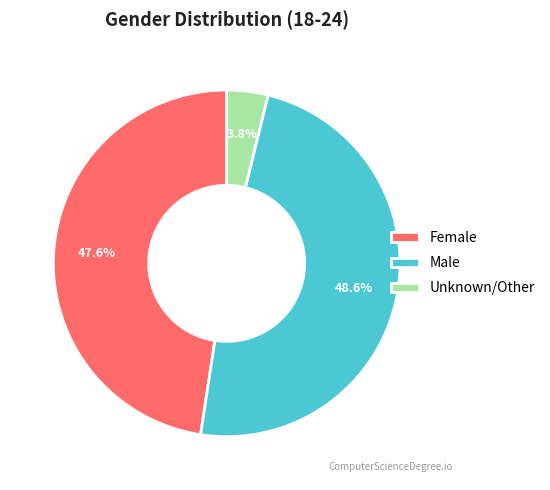

Does Male represent more than half of the total?

No